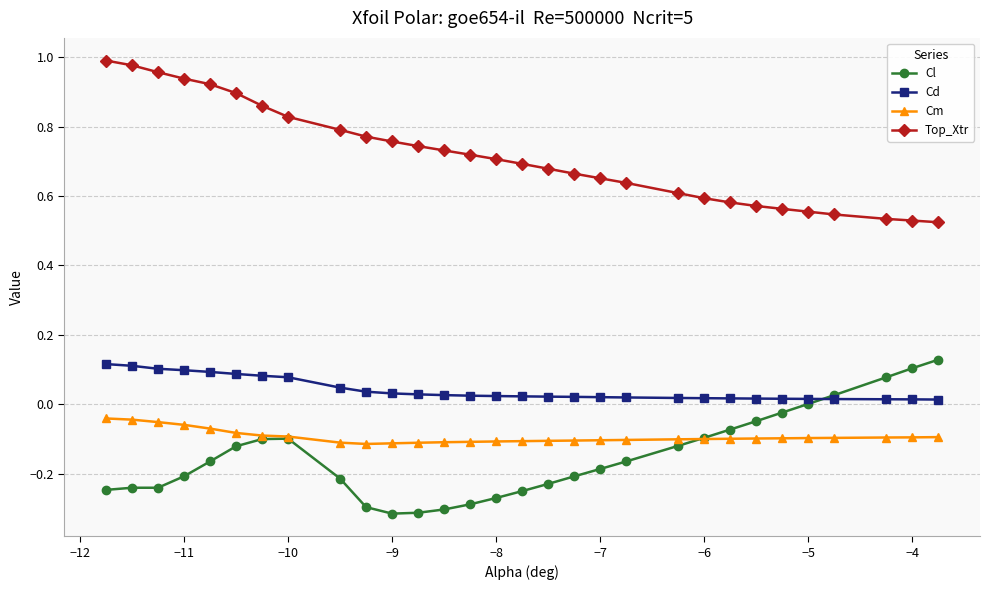

How many lines are shown in the chart?

4